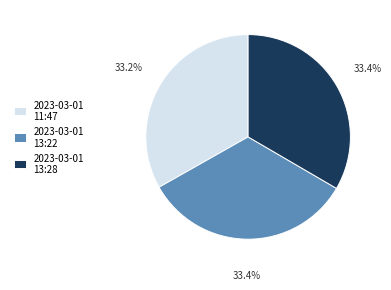

Does 2023-03-01 13:28 represent more than half of the total?

No